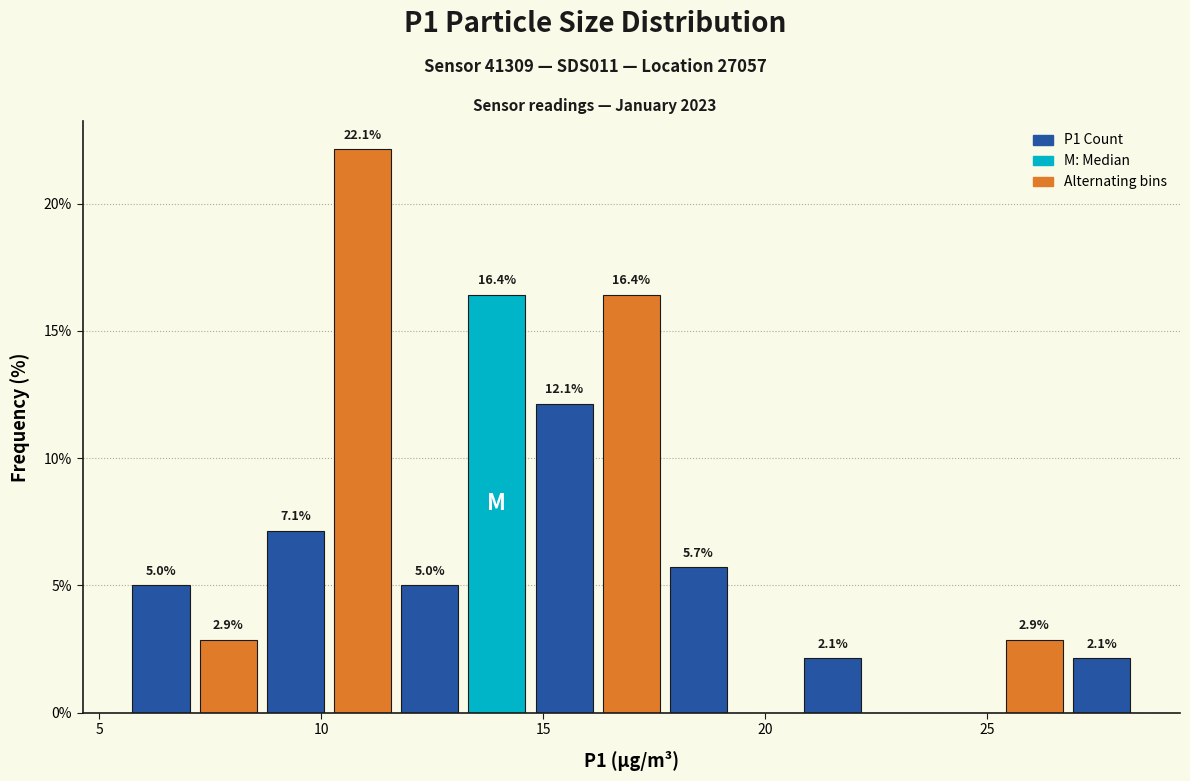

Read against the x-axis, roughly where is the centre of the tallest bar?

11.0